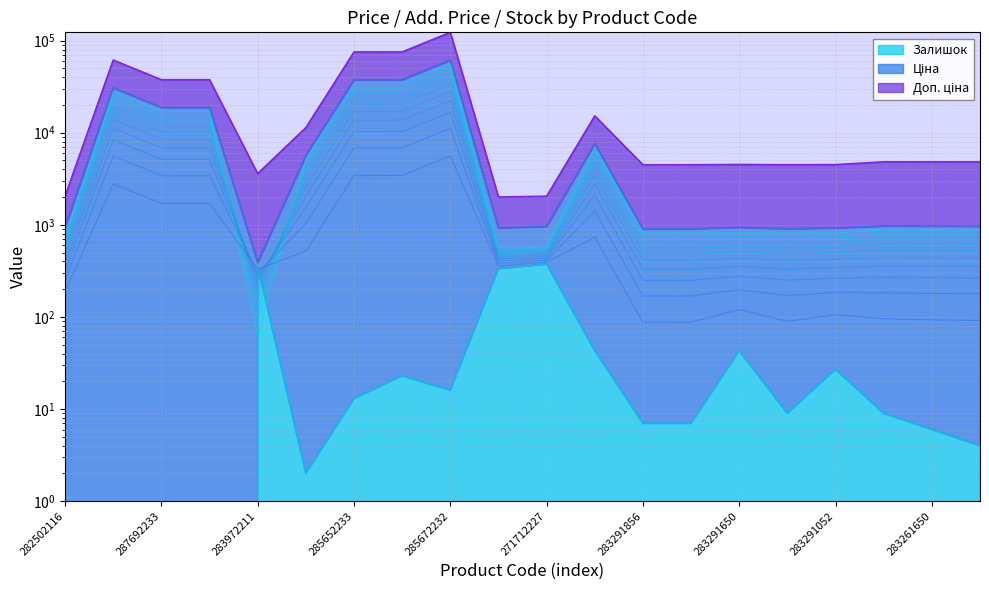

Reading left to right, extract all data points from this chart.

Ціна: 282502116=755.4	287712232=27924.7	287692233=17088.0	287692231=17088.0	283972211=61.9	10832185=5158.2	285652233=34177.2	285652231=34178.1	285672232=55850.8	271712228=566.6	271712227=570.3	284392211=6909.8	283291856=815.1	283291651=815.1	283291650=818.4	283291055=815.3	283291052=816.9	283261651=876.7	283261650=876.5	283261055=876.3
Доп. ціна: 282502116=2052.7	287712232=61434.3	287692233=37593.6	287692231=37593.6	283972211=3597.1	10832185=11349.6	285652233=75200.2	285652231=75210.2	285672232=122884.5	271712228=2005.6	271712227=2045.6	284392211=15236.1	283291856=4486.5	283291651=4486.5	283291650=4522.5	283291055=4488.5	283291052=4506.5	283261651=4826.6	283261650=4823.6	283261055=4821.6
Залишок: 282502116=125.0	287712232=0.0	287692233=0.0	287692231=0.0	283972211=360.0	10832185=2.0	285652233=13.0	285652231=23.0	285672232=16.0	271712228=334.0	271712227=374.0	284392211=43.0	283291856=7.0	283291651=7.0	283291650=43.0	283291055=9.0	283291052=27.0	283261651=9.0	283261650=6.0	283261055=4.0